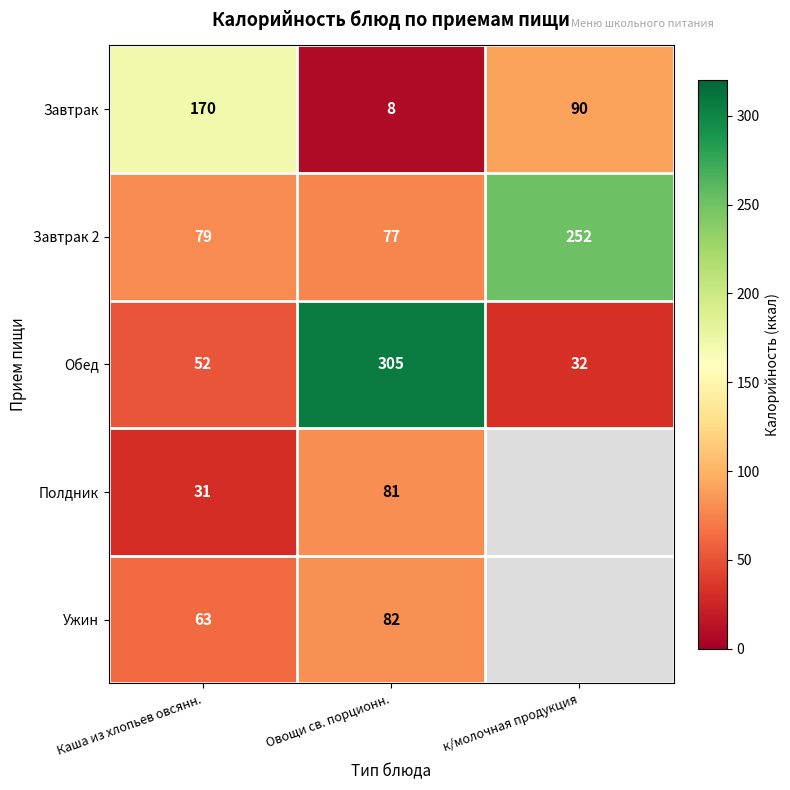

How many distinct data groups are displayed?

5